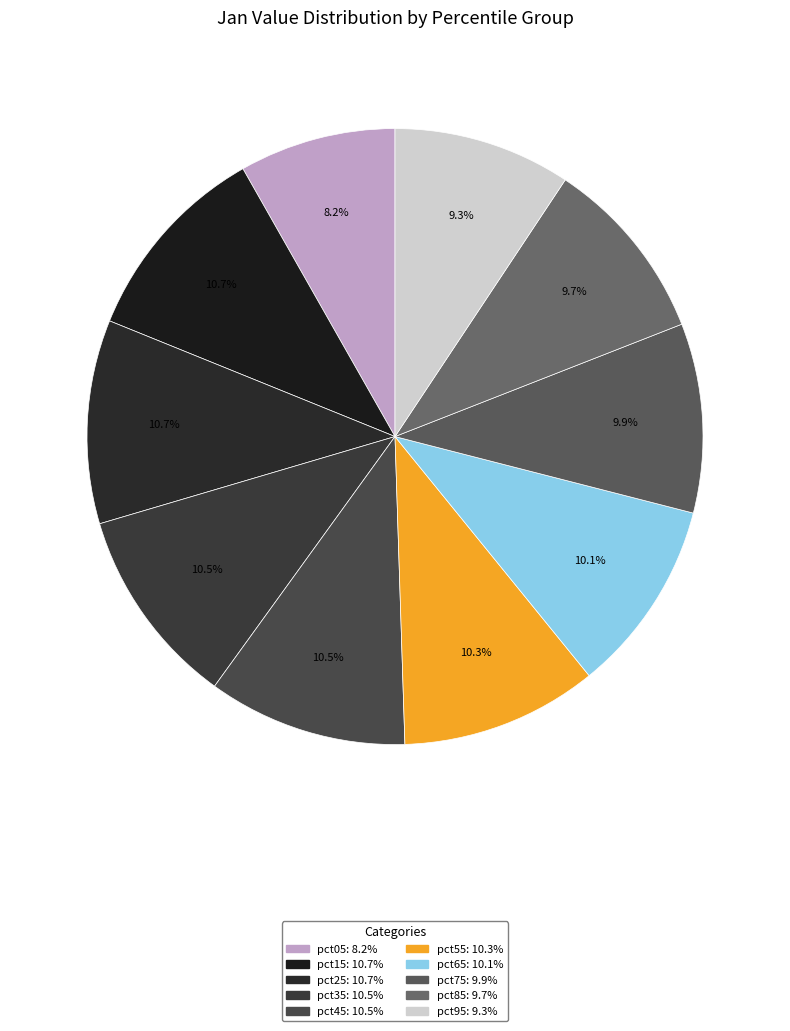

The pct75 slice represents 1% of the pie. True or false?

False